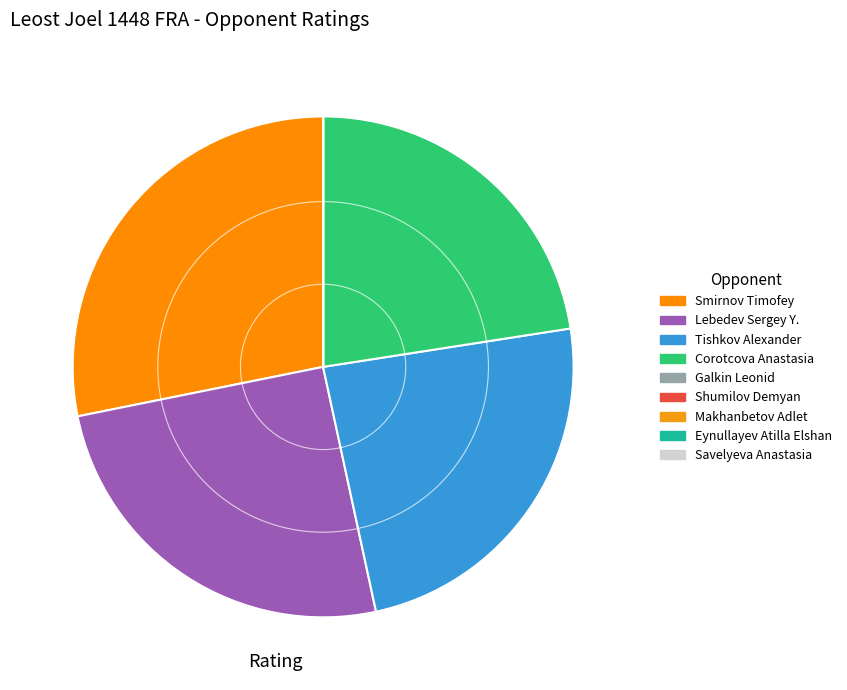

What is the largest slice in the pie chart?

Smirnov Timofey